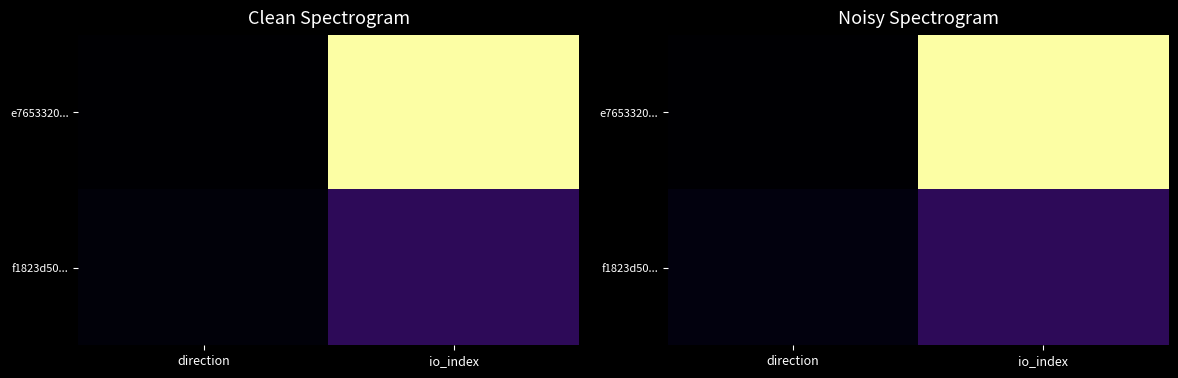

Read the e7653320... value at io_index.

107.4